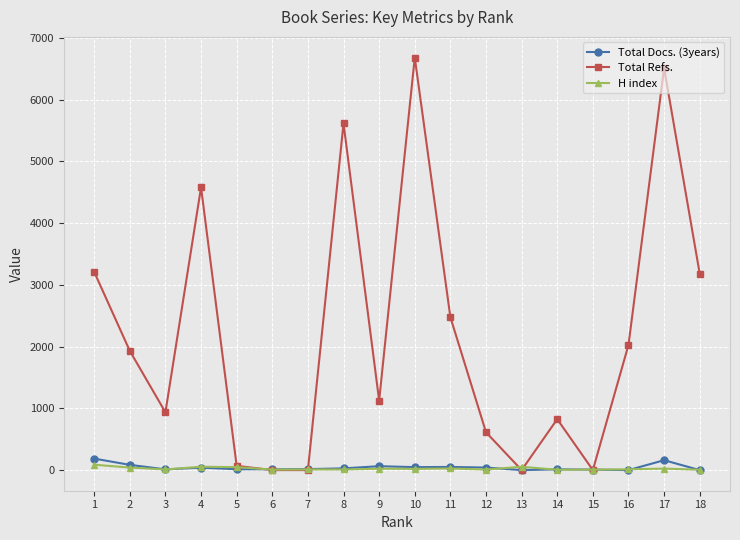

What is the total value across all series at 8?

5653